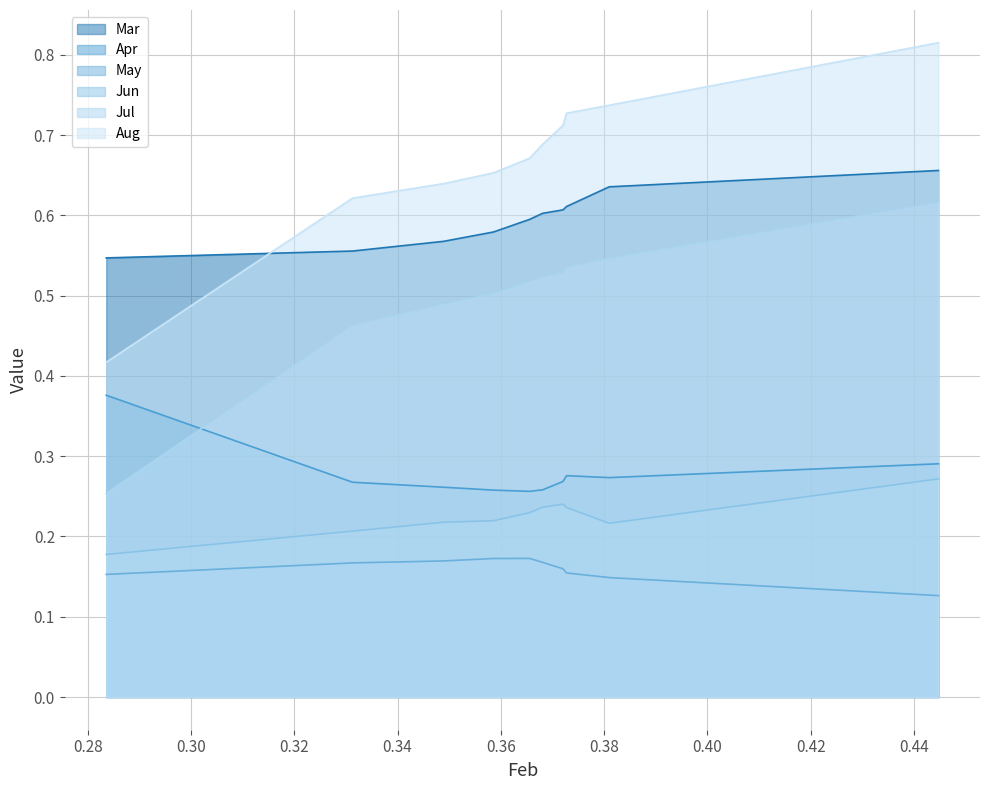

The Apr series shows 0.1 at pct05. True or false?

False